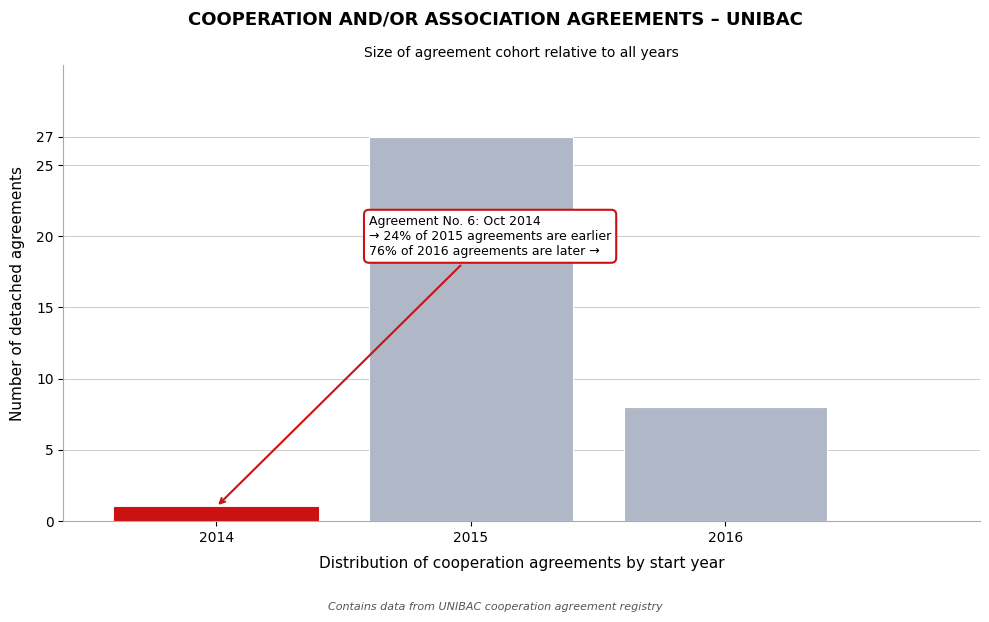

Reading right to left, what are all the values shown in this chart?

2016=8	2015=27	2014=1